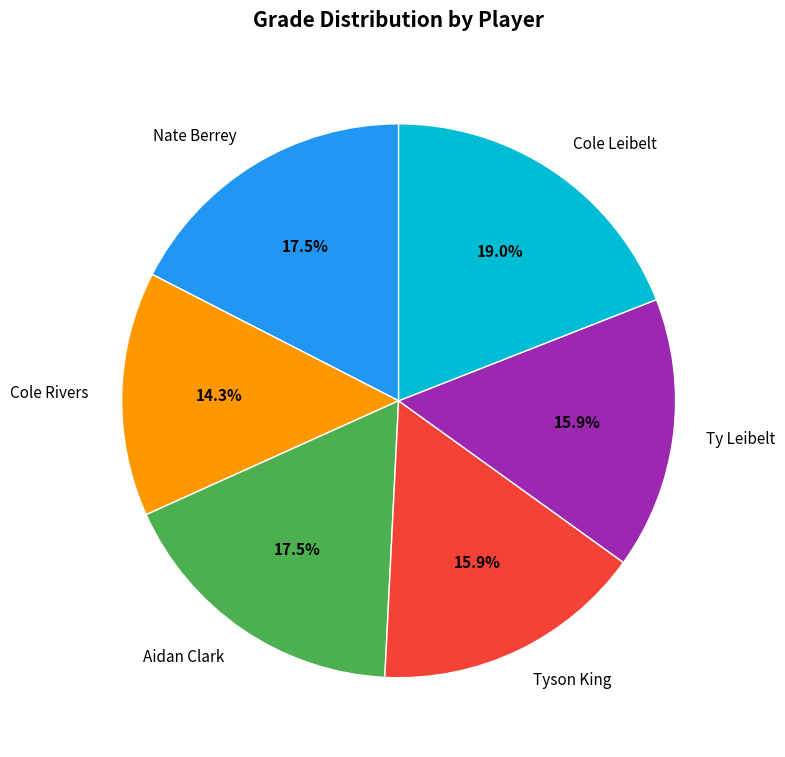

What is the smallest slice in the pie chart?

Cole Rivers